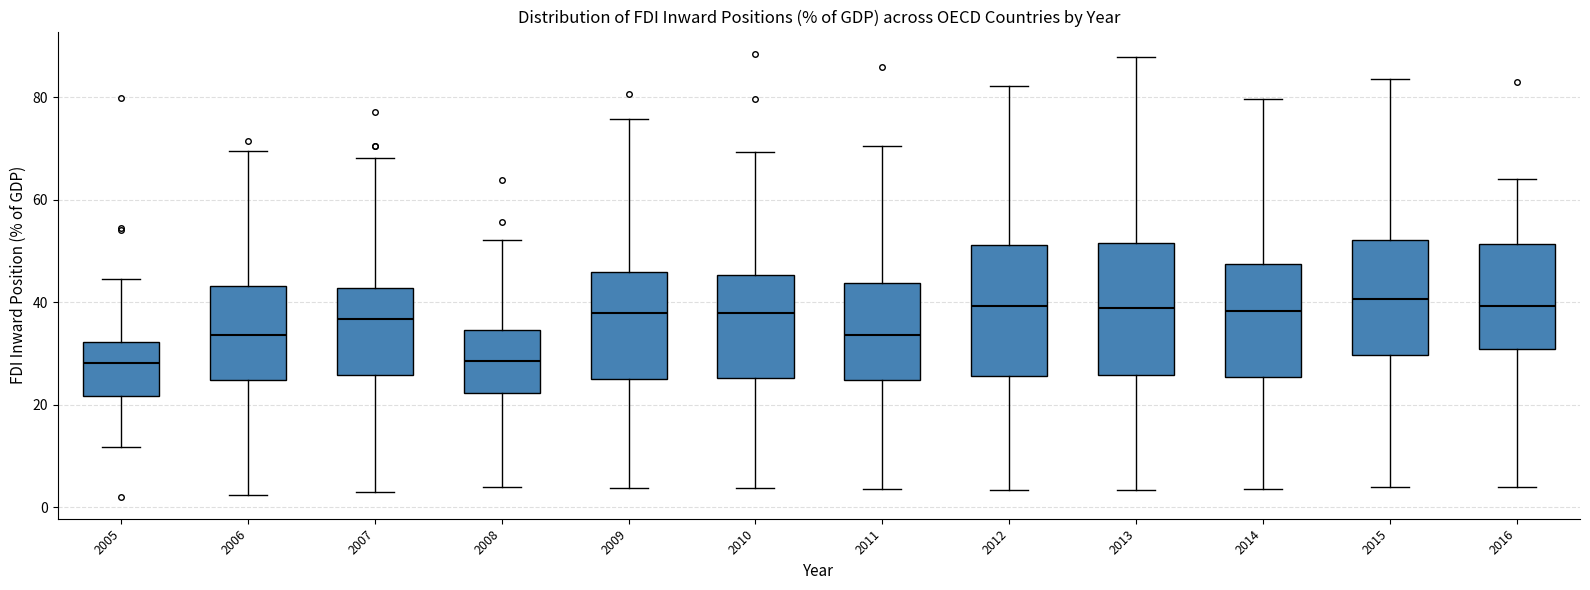

Reading left to right, transcribe this box plot: for each box, give where its median line is, the range the box spans, and where its two whiskers end, as read against the y-axis. The values are not printed on the chart, so give them approximately, as read against the axis.

2005: median 28, box 22 to 32, whiskers 12 to 44
2006: median 34, box 24 to 44, whiskers 2 to 70
2007: median 36, box 26 to 42, whiskers 2 to 68
2008: median 28, box 22 to 34, whiskers 4 to 52
2009: median 38, box 26 to 46, whiskers 4 to 76
2010: median 38, box 26 to 46, whiskers 4 to 70
2011: median 34, box 24 to 44, whiskers 4 to 70
2012: median 40, box 26 to 52, whiskers 4 to 82
2013: median 38, box 26 to 52, whiskers 4 to 88
2014: median 38, box 26 to 48, whiskers 4 to 80
2015: median 40, box 30 to 52, whiskers 4 to 84
2016: median 40, box 30 to 52, whiskers 4 to 64